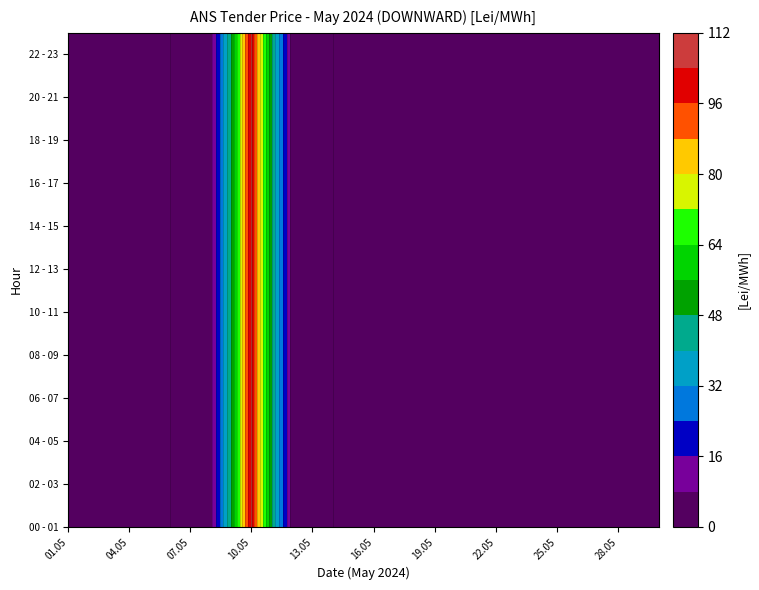

The 00 - 01 series shows 0 at 24. True or false?

True